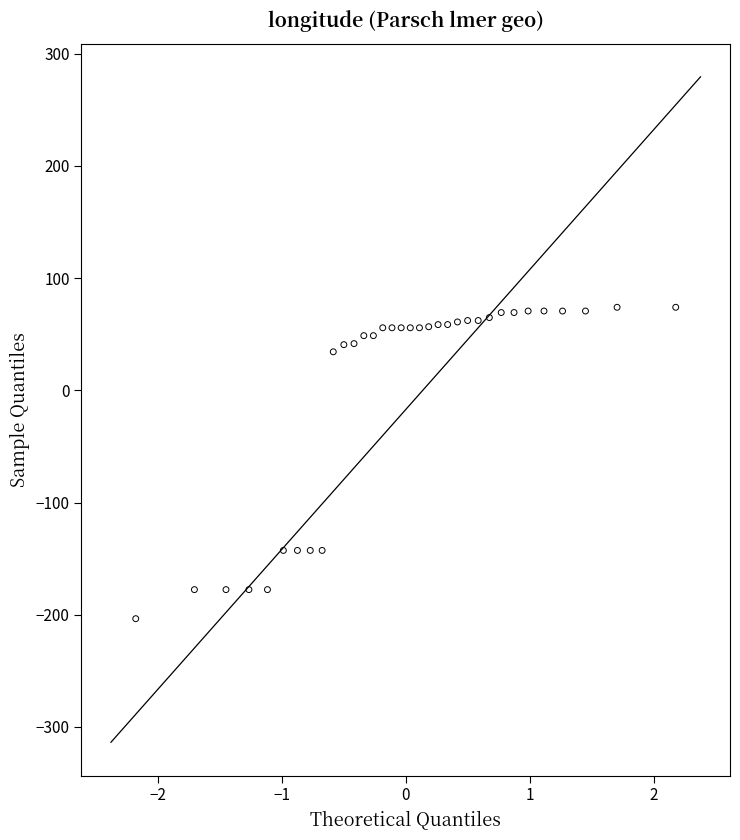

What is the range of X values (max minus min)?

4.4